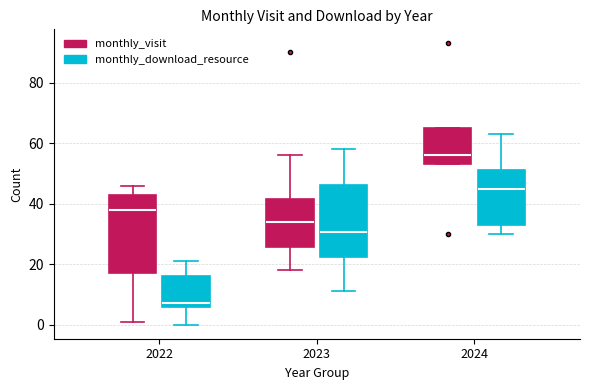

Reading left to right, read every box against the y-axis: the position of its median line, the range the box covers, and the ends of its whiskers. The values are not printed on the chart, so give them approximately, as read against the axis.

2022 (monthly_visit): median 38, box 18 to 44, whiskers 2 to 46
2022 (monthly_download_resource): median 8, box 6 to 16, whiskers 0 to 22
2023 (monthly_visit): median 34, box 26 to 42, whiskers 18 to 56
2023 (monthly_download_resource): median 30, box 22 to 46, whiskers 12 to 58
2024 (monthly_visit): median 56, box 54 to 66, whiskers 54 to 66
2024 (monthly_download_resource): median 46, box 34 to 52, whiskers 30 to 64